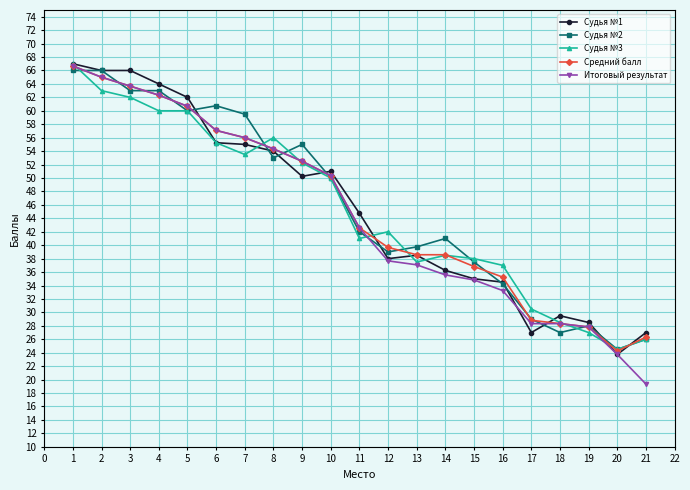

True or false: Судья №3 has a value of 11.7 at 13.

False